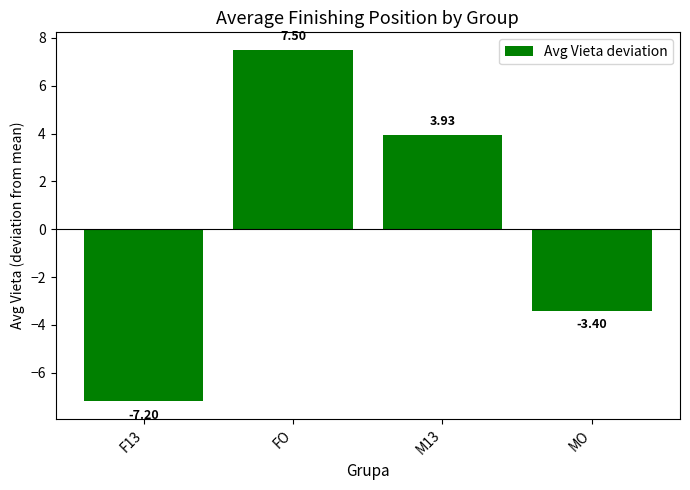

Where is the data nearest to the value 0?

MO